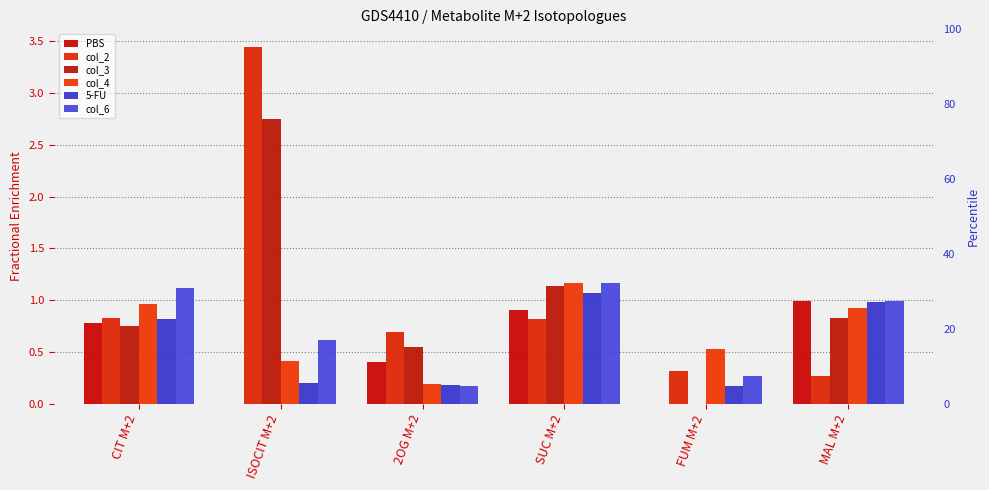

What value does the col_6 series have at 2OG M+2?

0.2